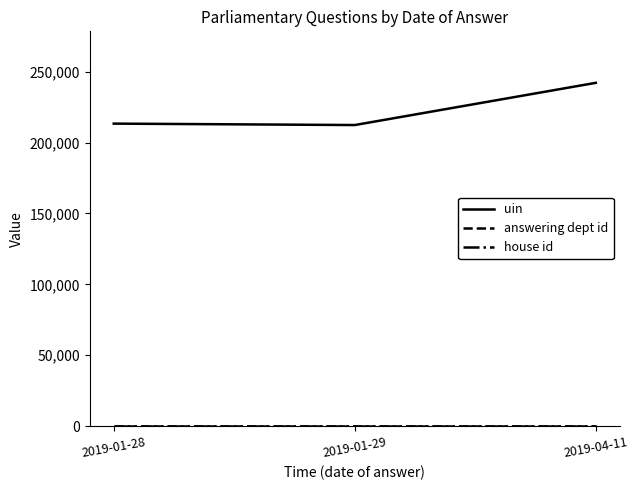

What is the maximum value shown in the chart?

242141